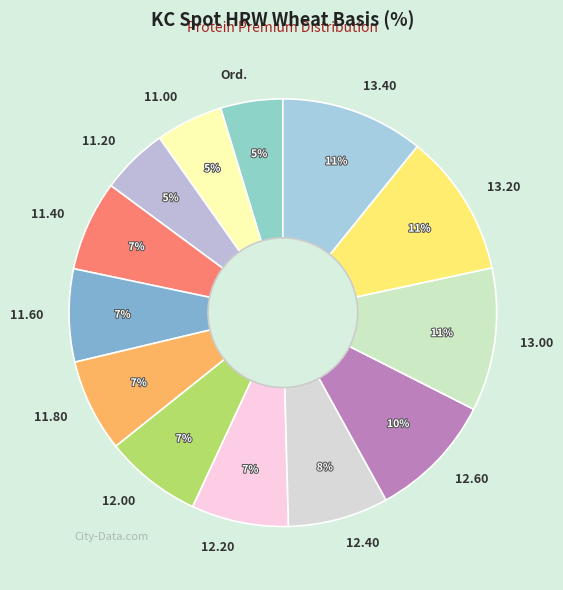

How many slices are in this pie chart?

13